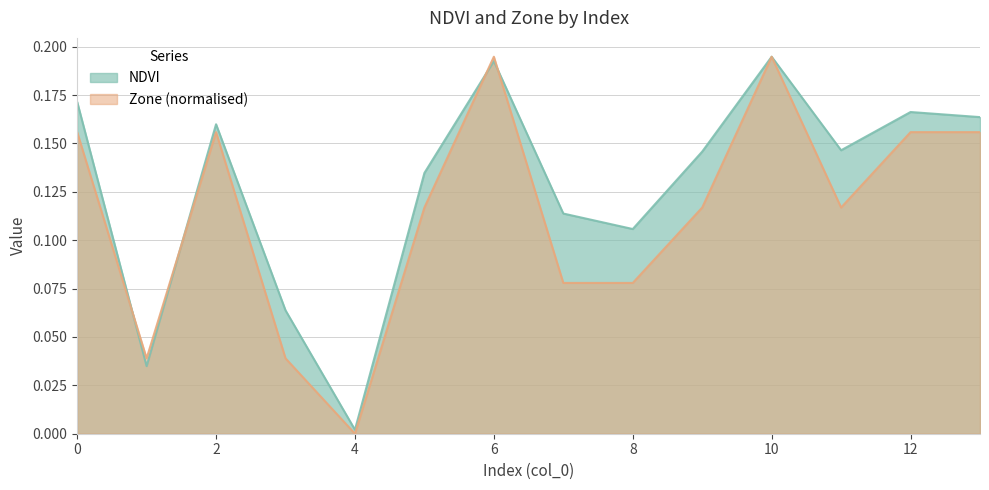

Is it true that NDVI equals 0.1 at 8?

False